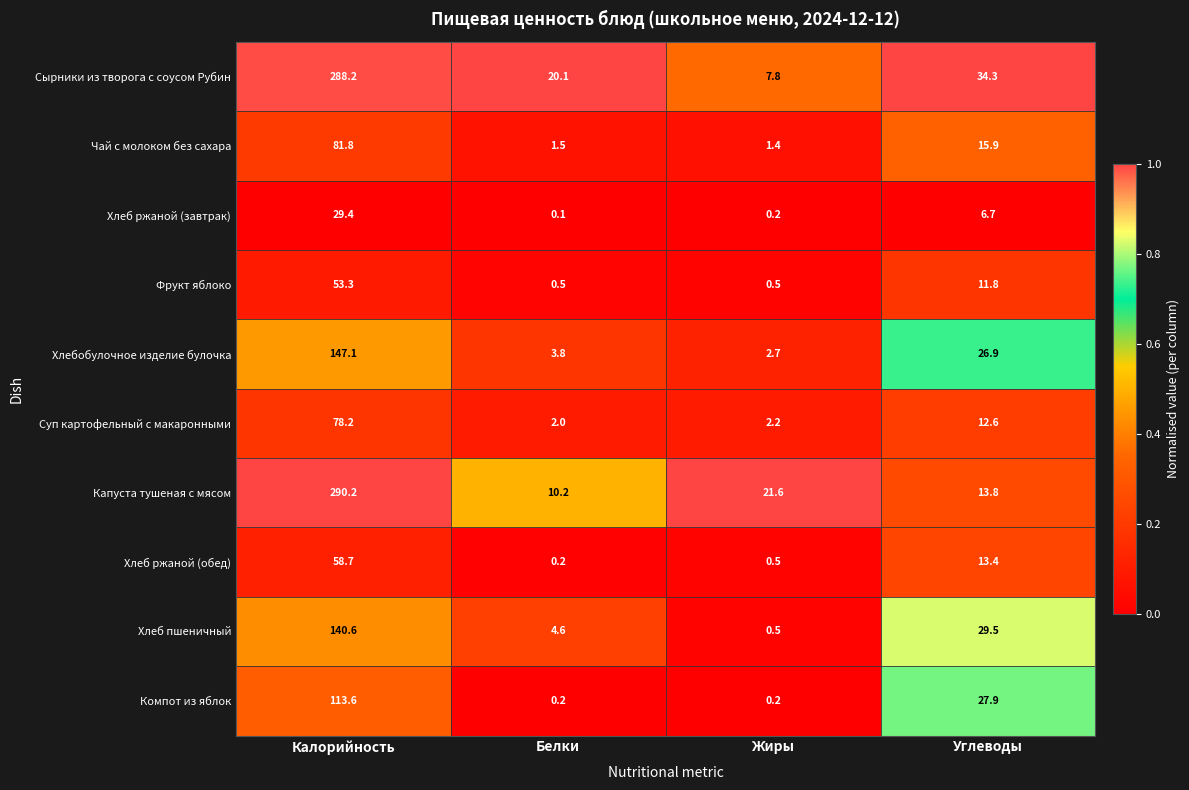

Rank the series at Калорийность from highest to lowest value.

Капуста тушеная с мясом, Сырники из творога с соусом Рубин, Хлебобулочное изделие булочка, Хлеб пшеничный, Компот из яблок, Чай с молоком без сахара, Суп картофельный с макаронными, Хлеб ржаной (обед), Фрукт яблоко, Хлеб ржаной (завтрак)